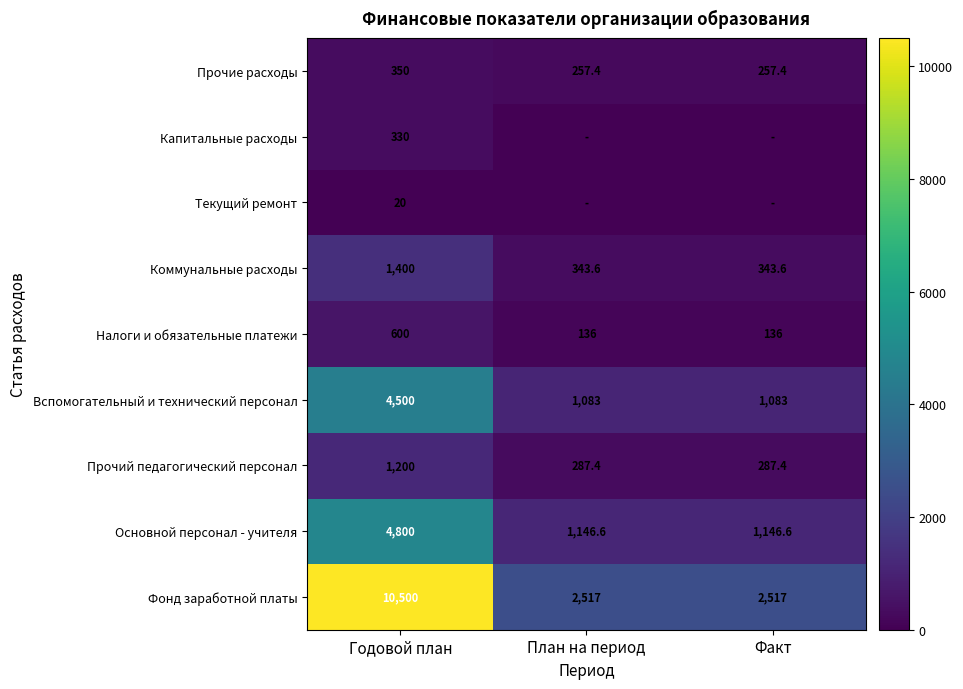

The value of Прочий педагогический персонал at Факт is 287.4. True or false?

True